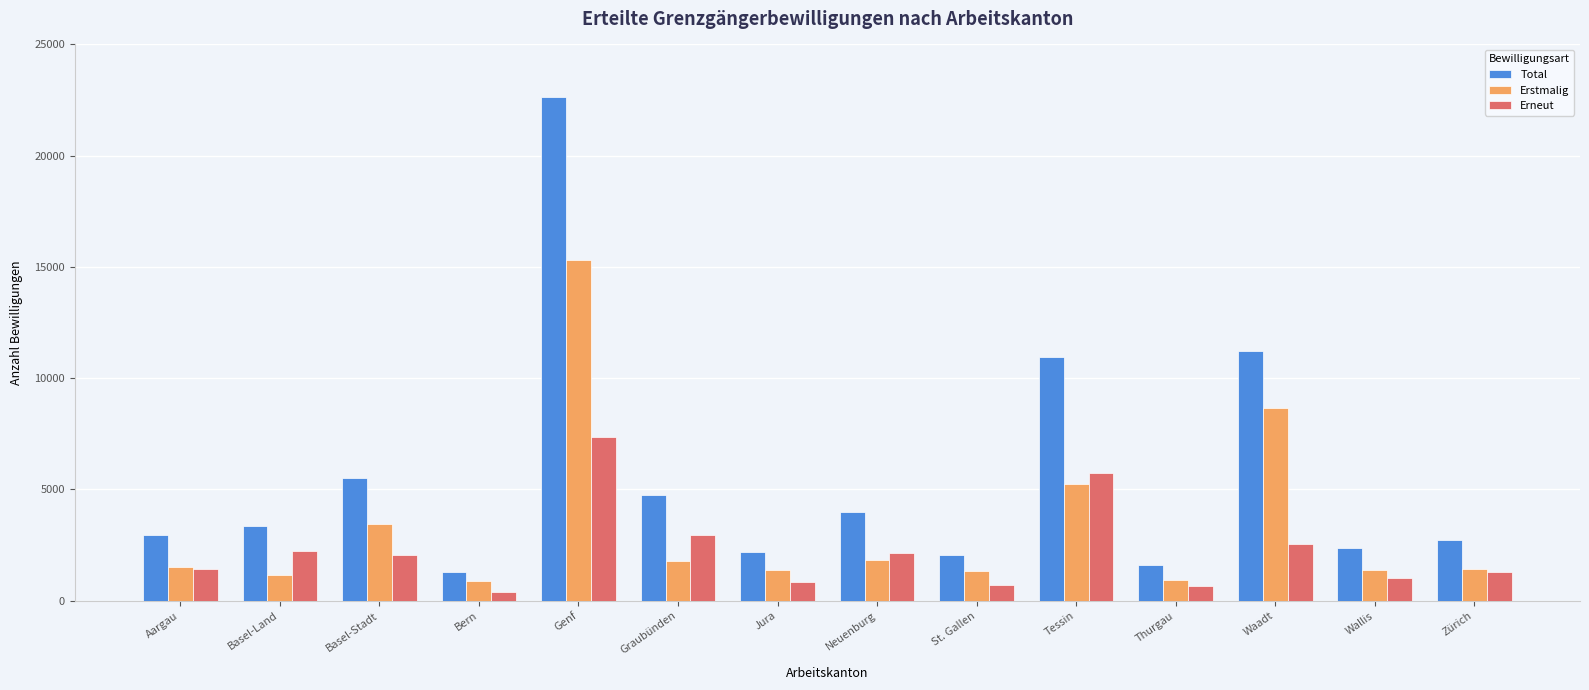

What is the highest value of the Erstmalig series?

15310